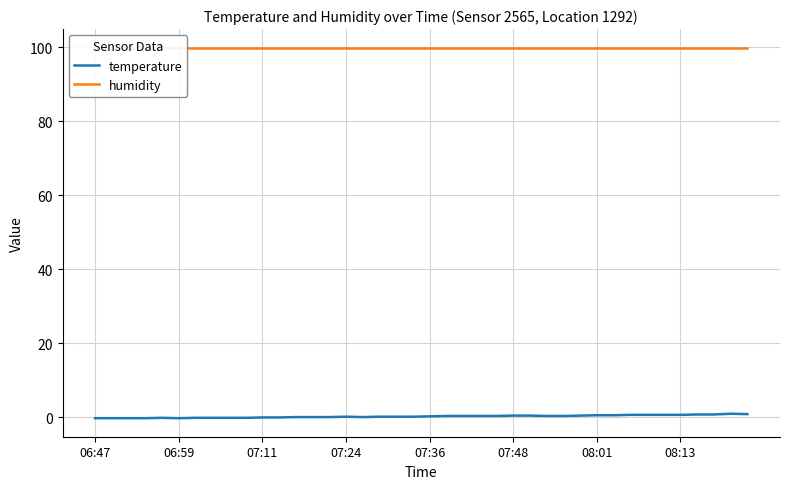

Is it true that temperature equals 1.0 at 08:01?

False